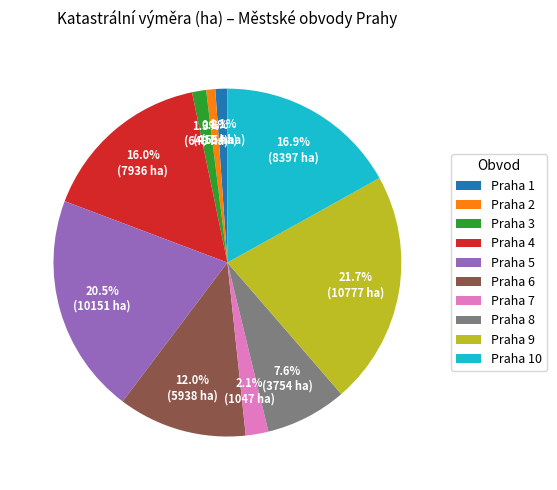

Approximately how many times larger is the value at Praha 2 compared to Praha 3?

0.6